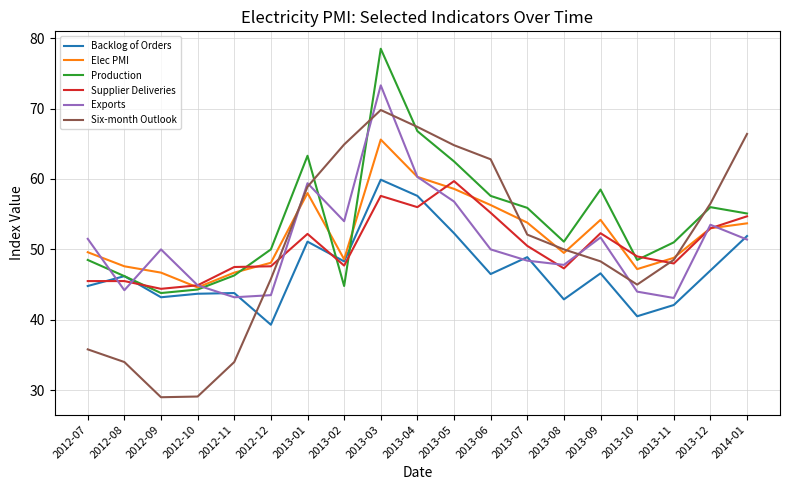

What is the maximum value for Elec PMI?

65.6